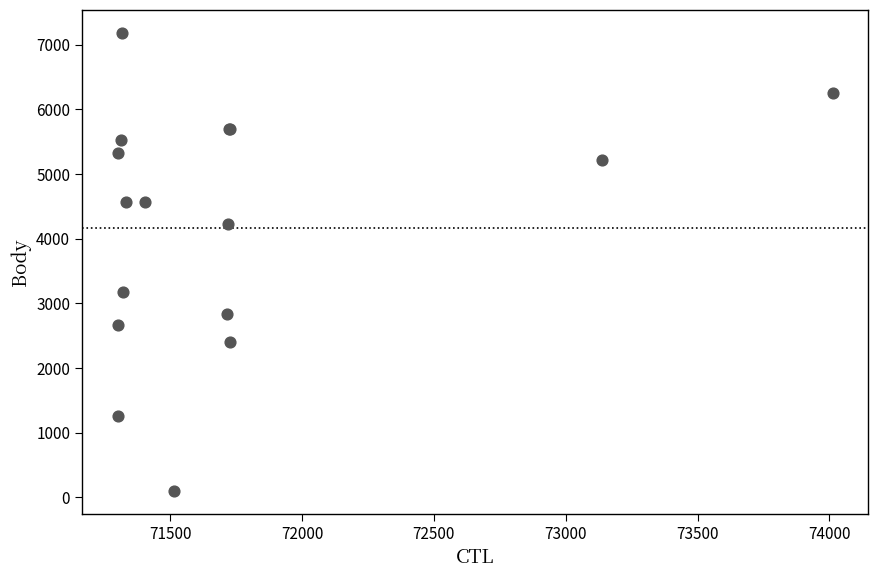

What Y value in the scatter plot is closest to 3644?

3166